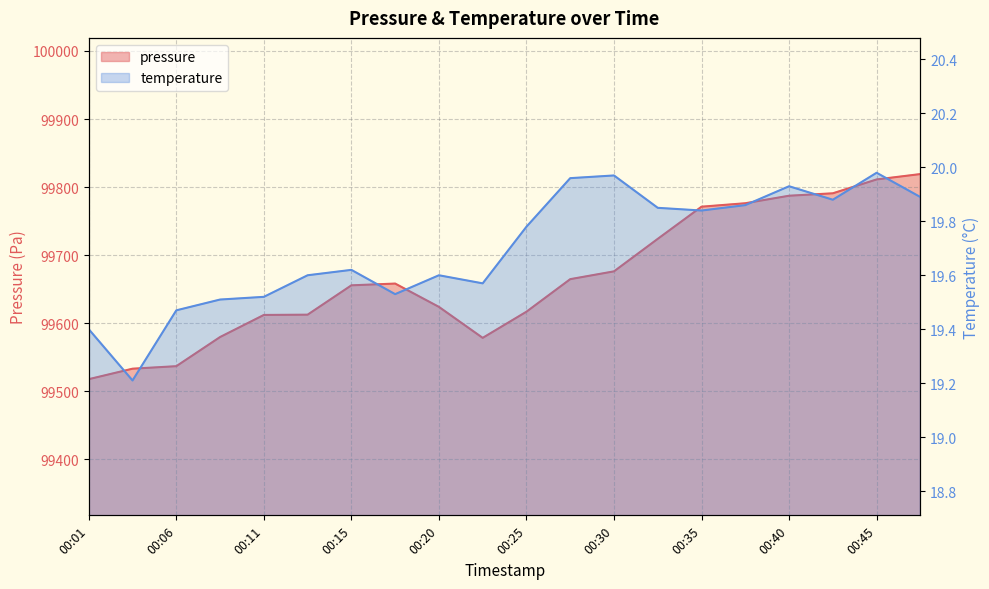

List the series in order of their overall mean, lowest first.

temperature, pressure